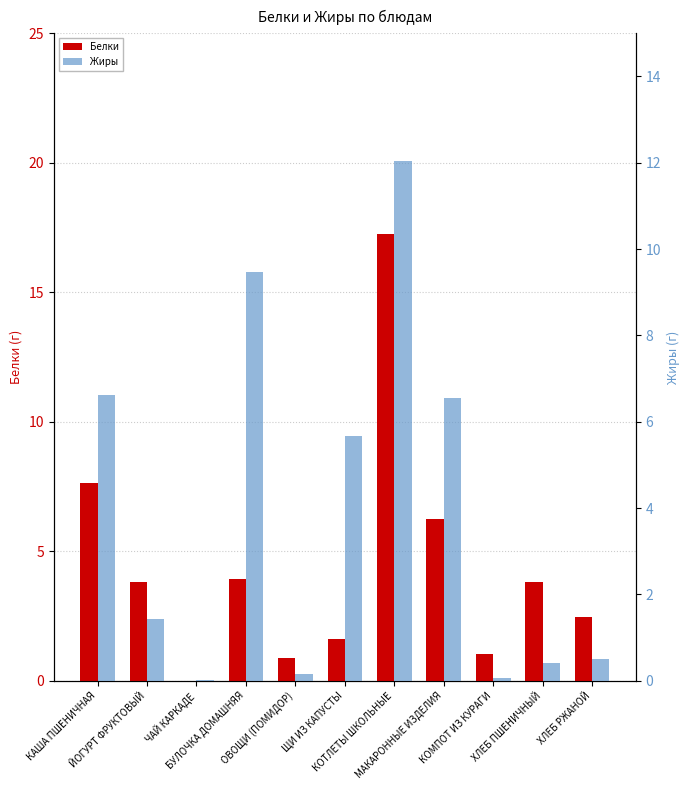

Which label corresponds to the smallest value in the chart?

ЧАЙ КАРКАДЕ